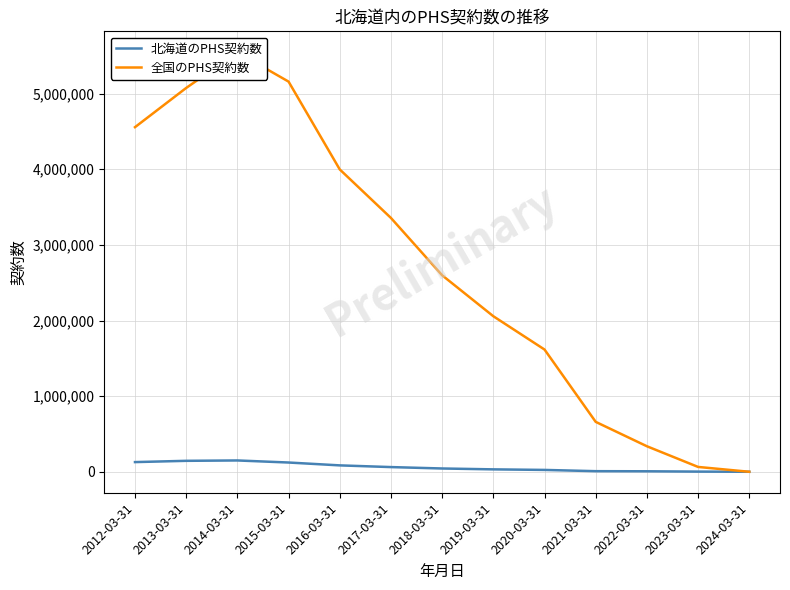

List the series in order of their overall mean, highest first.

全国のPHS契約数, 北海道のPHS契約数